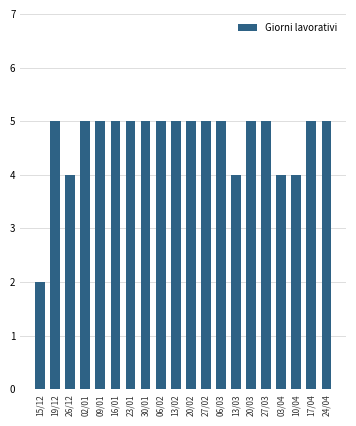

How many categories are shown in the chart?

20